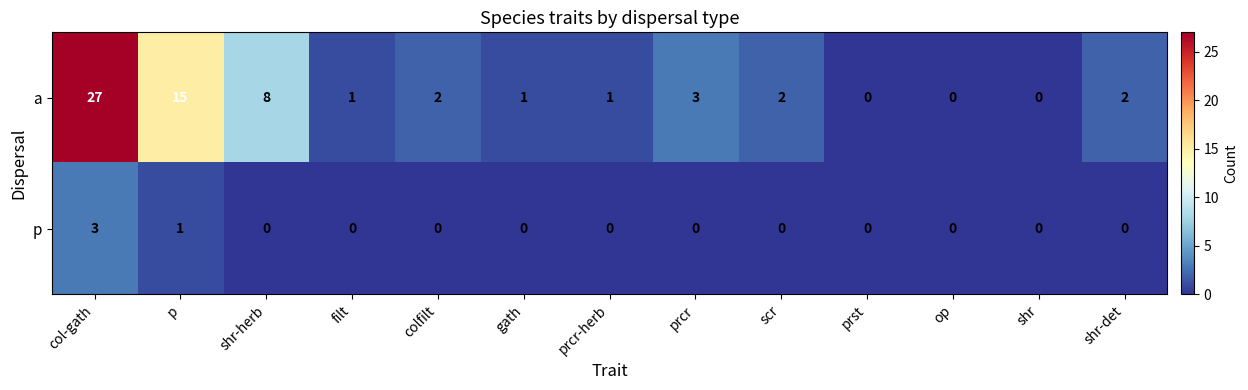

Reading left to right, extract all data points from this chart.

a: 27	15	8	1	2	1	1	3	2	0	0	0	2
p: 3	1	0	0	0	0	0	0	0	0	0	0	0